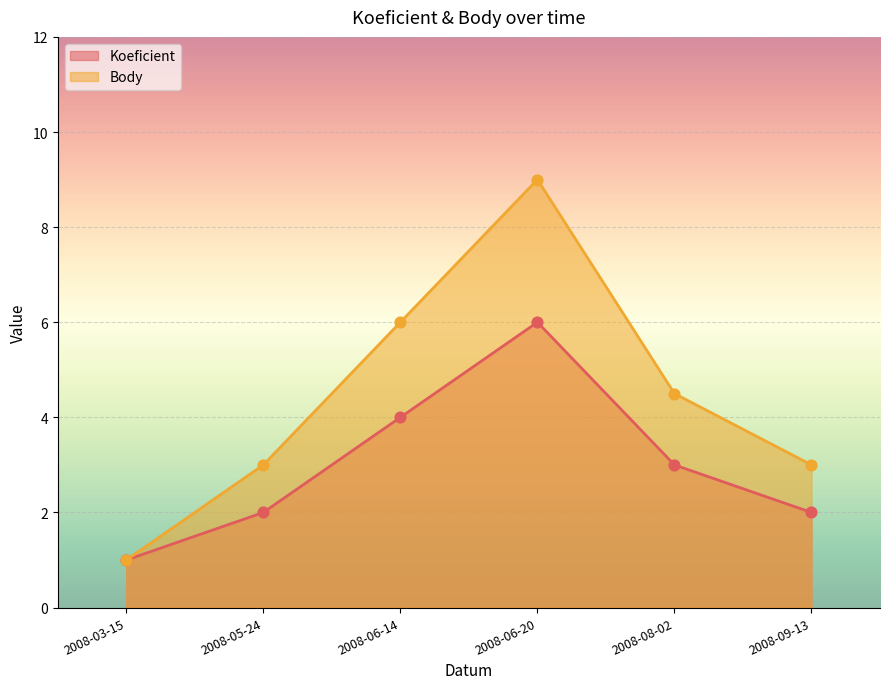

Is the value of Koeficient at 2008-05-24 greater than the value of Body at 2008-09-13?

No